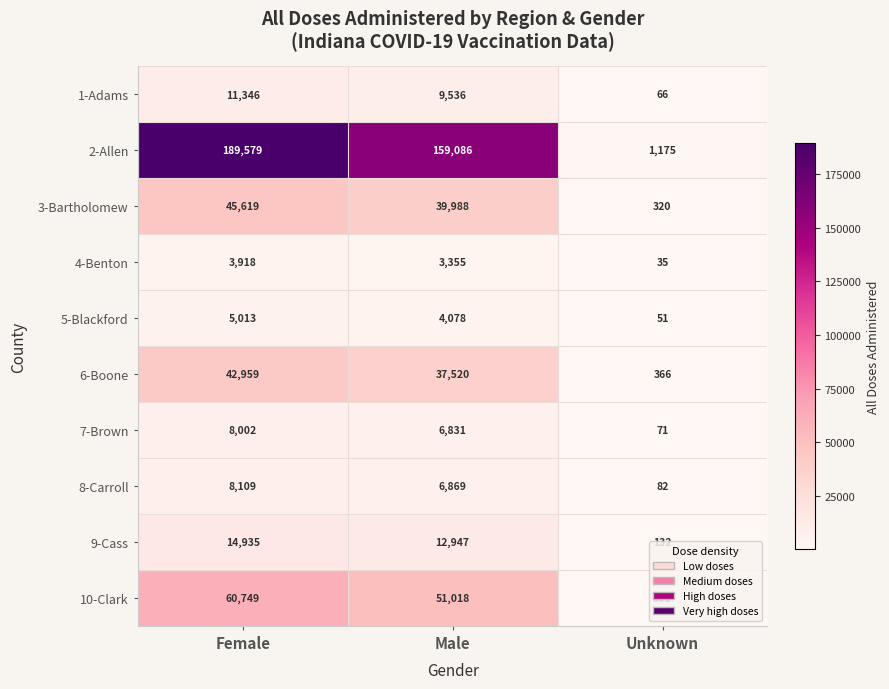

Which series has the widest spread of values?

2-Allen